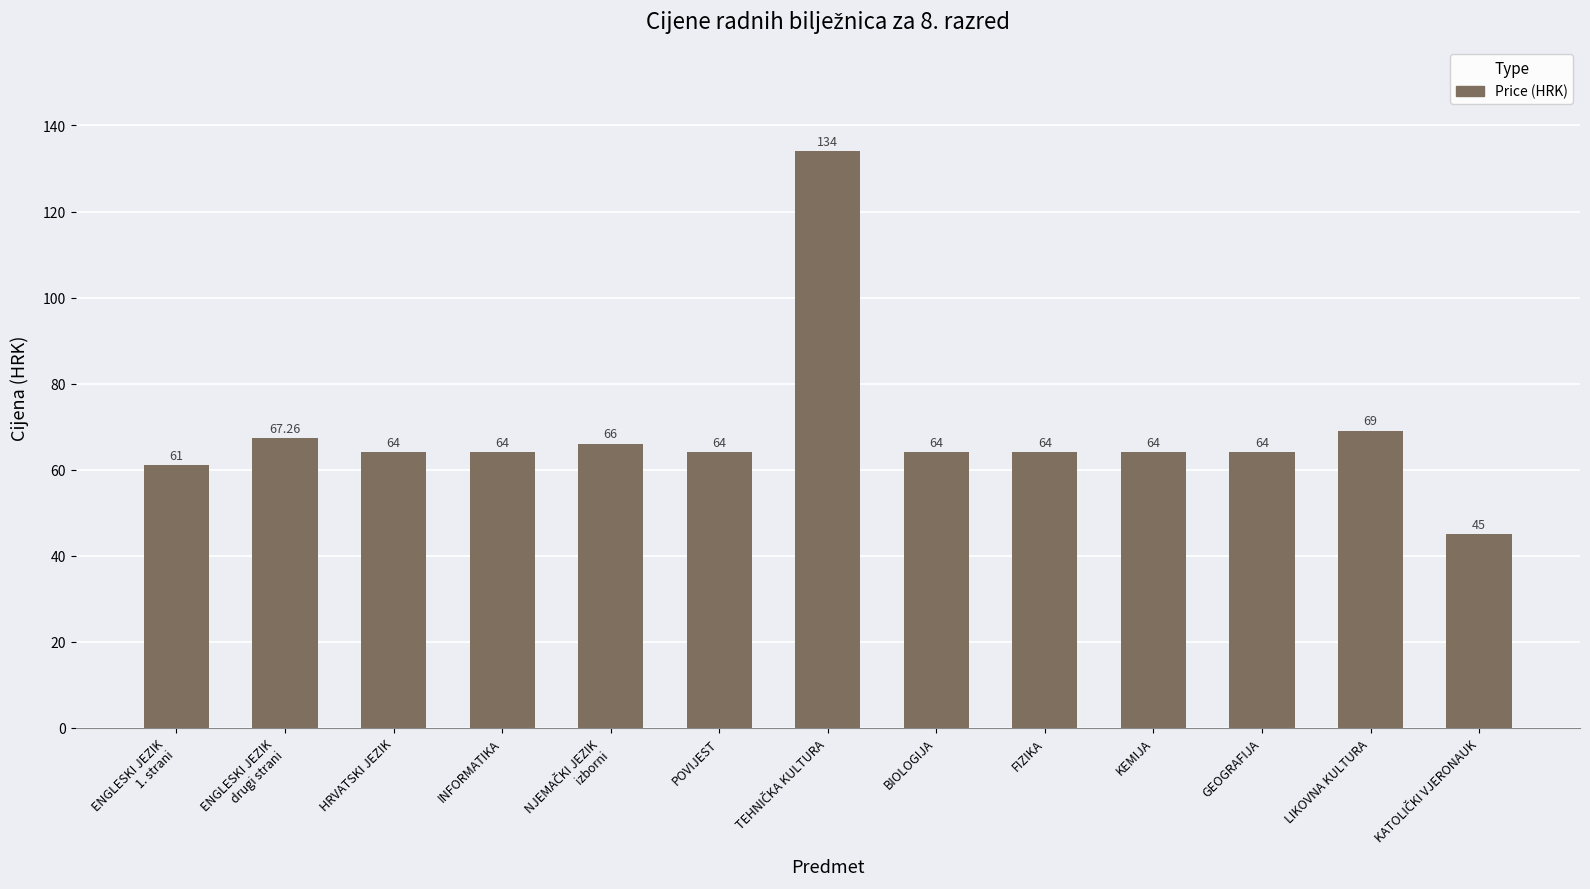

Where is the data nearest to the value 89?

LIKOVNA KULTURA